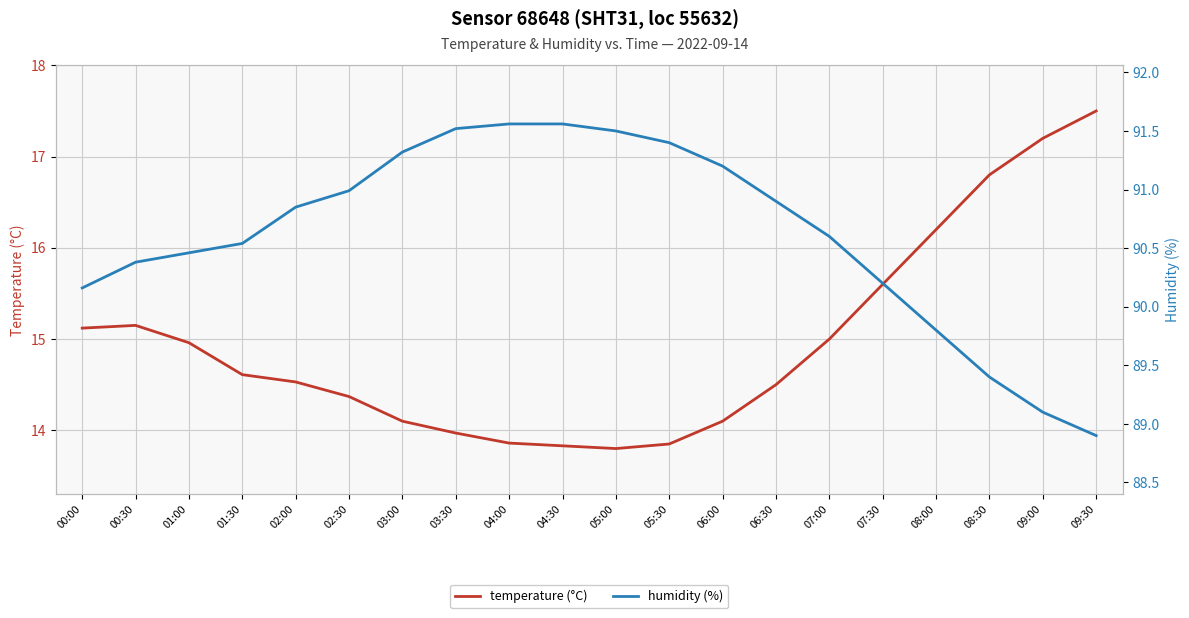

What is the sum of all humidity (%) values?

1812.3